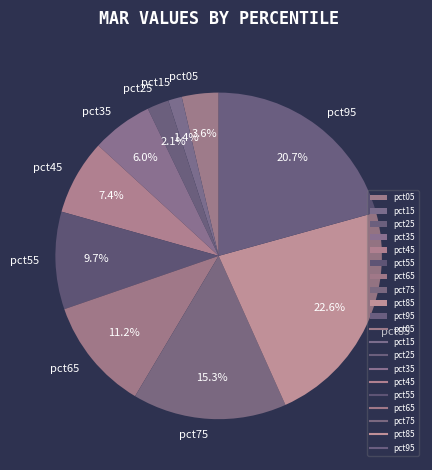

Between pct75 and pct65, which is larger?

pct75